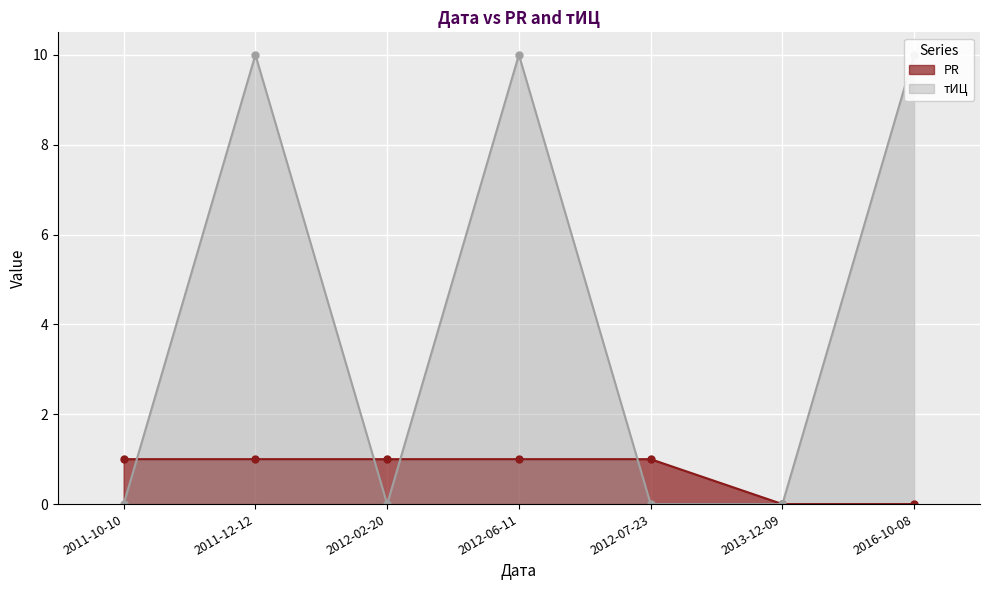

What is the label of the 2nd point from the left?

2011-12-12